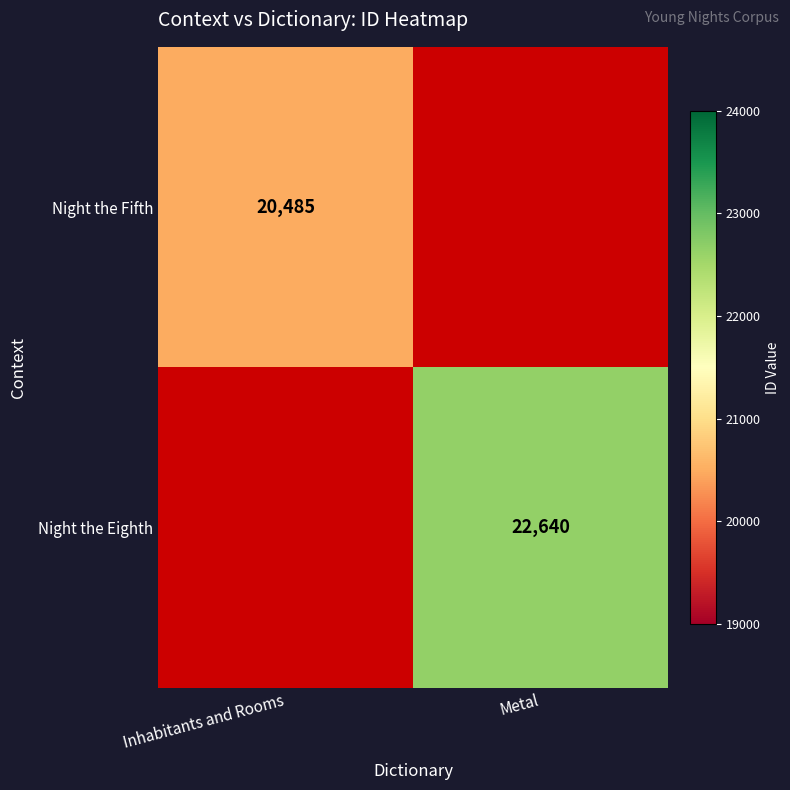

True or false: Night the Fifth has a value of 20485 at Inhabitants and Rooms.

True